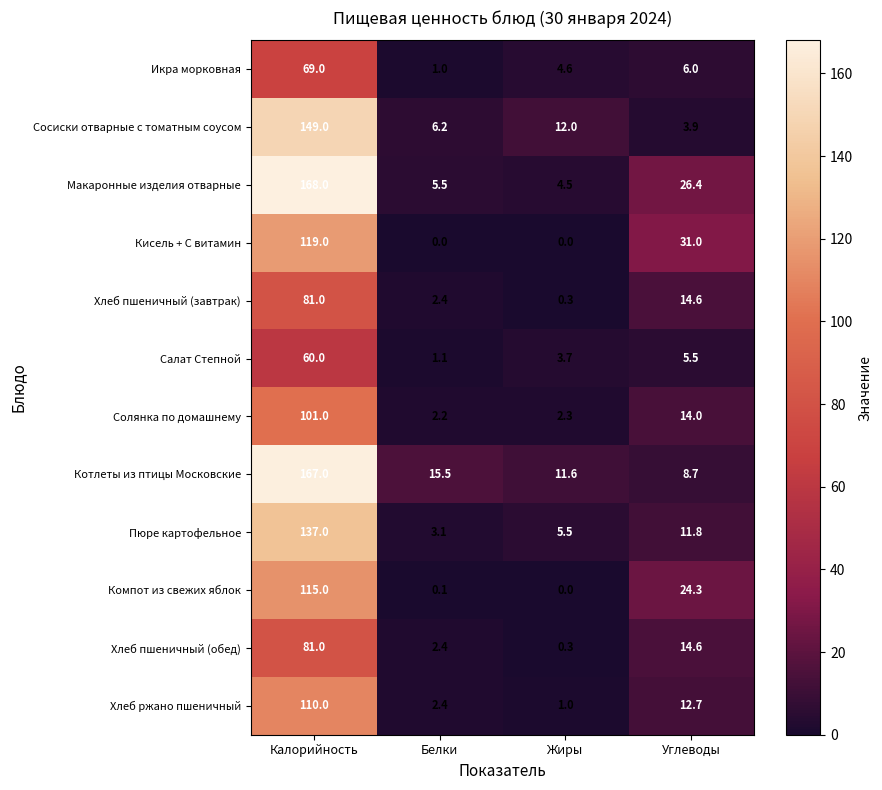

Between Калорийность and Жиры, which series saw the biggest shift?

Макаронные изделия отварные